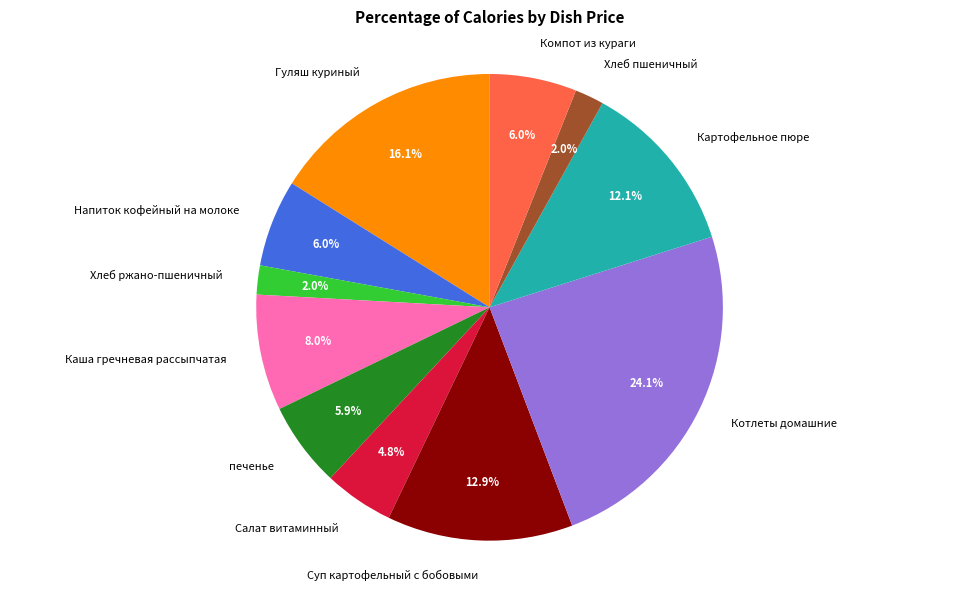

How many segments does this pie chart have?

11